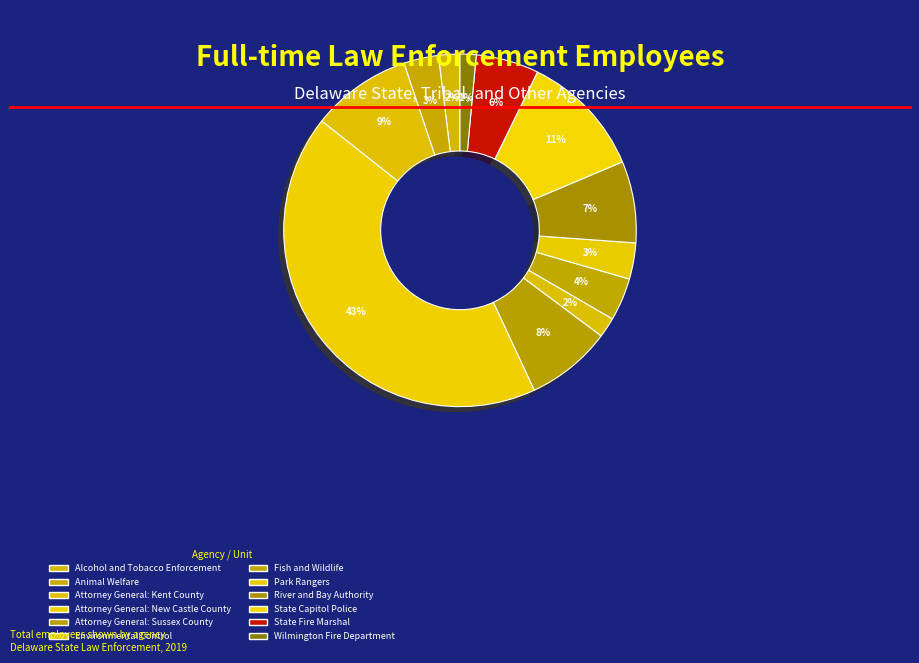

Count the number of slices in the pie.

12